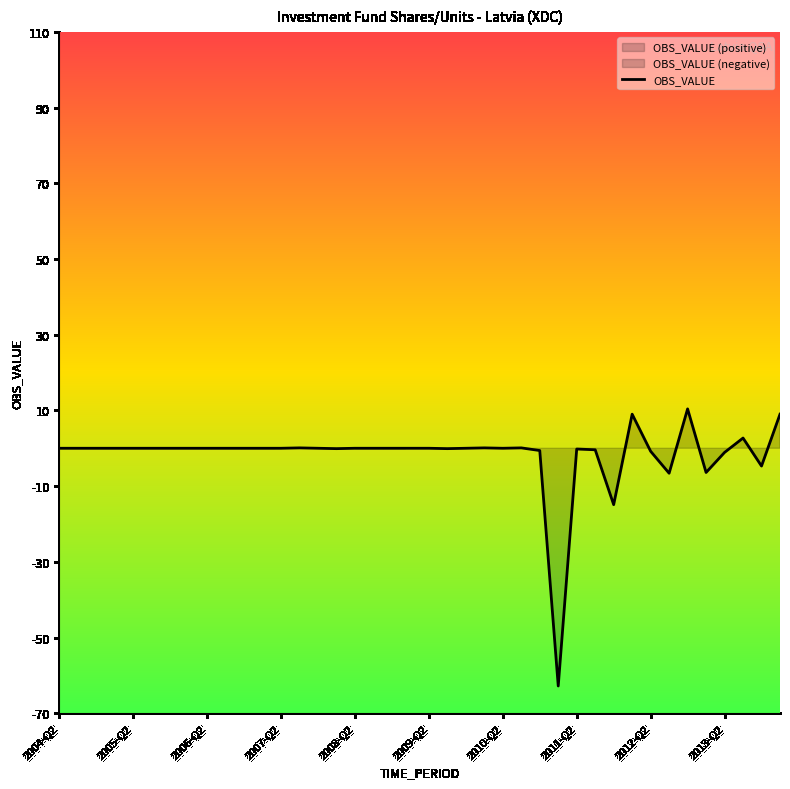

The value at 31 is 9.0. True or false?

True